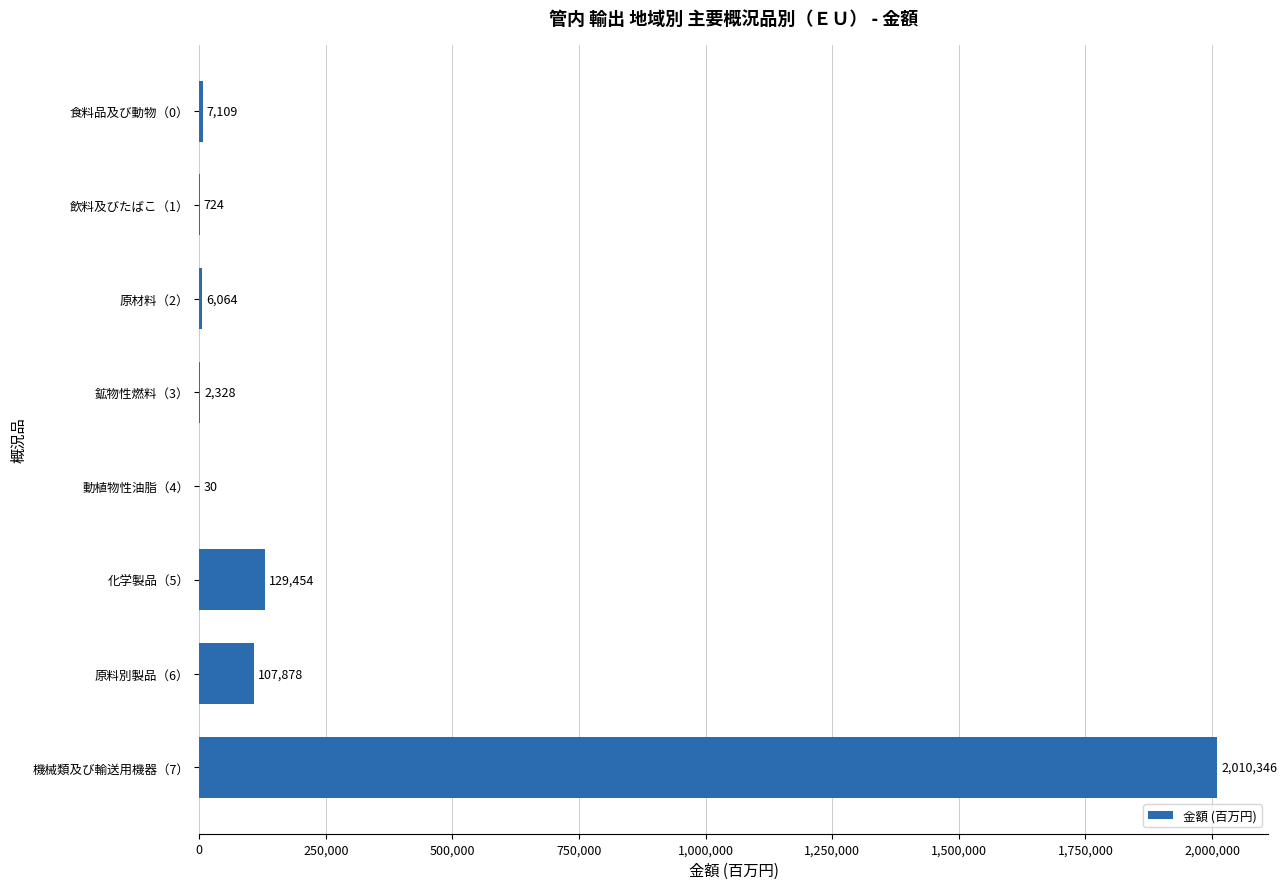

How many distinct data groups are displayed?

1